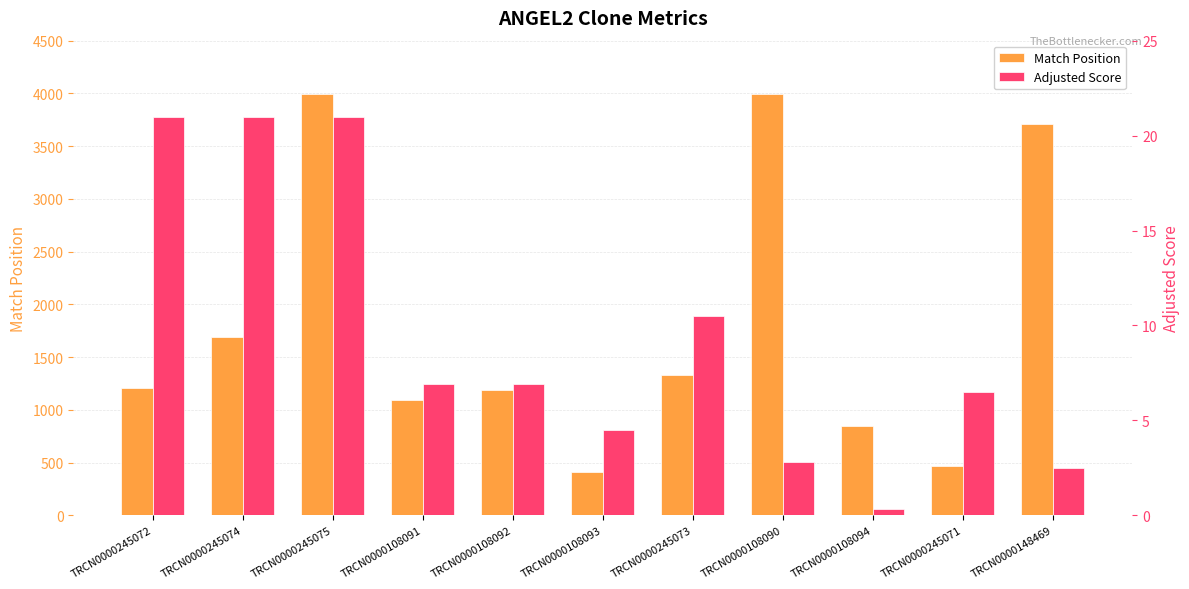

What is the approximate value of Adjusted Score at TRCN0000108091?

6.9